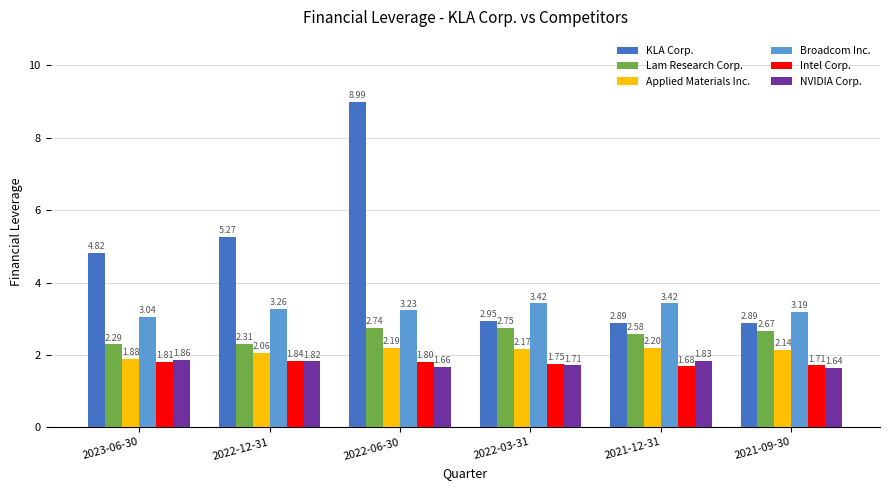

At 2023-06-30, list the series in order from largest to smallest.

KLA Corp., Broadcom Inc., Lam Research Corp., Applied Materials Inc., NVIDIA Corp., Intel Corp.